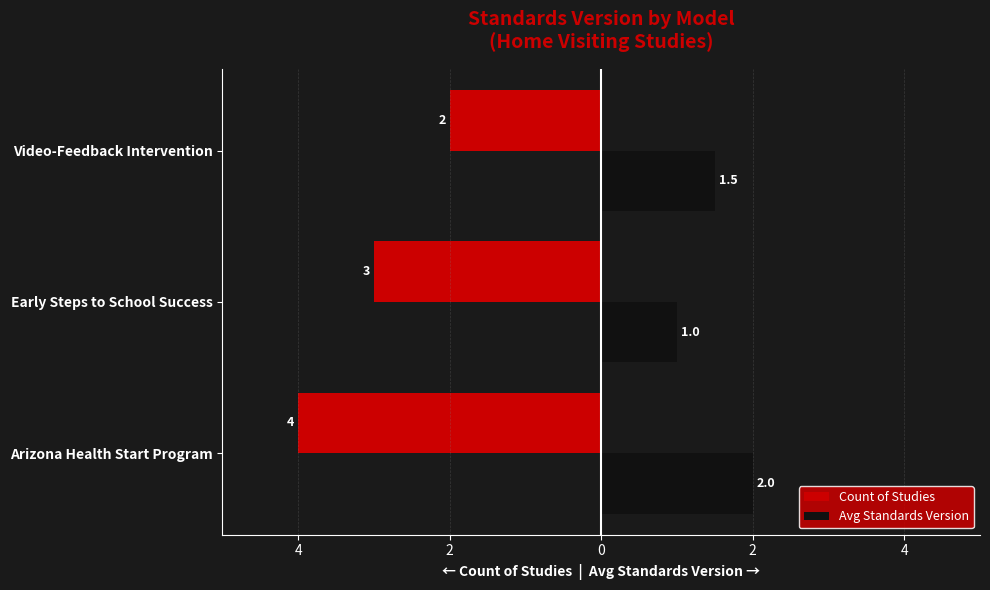

How many bars are there in each group?

2